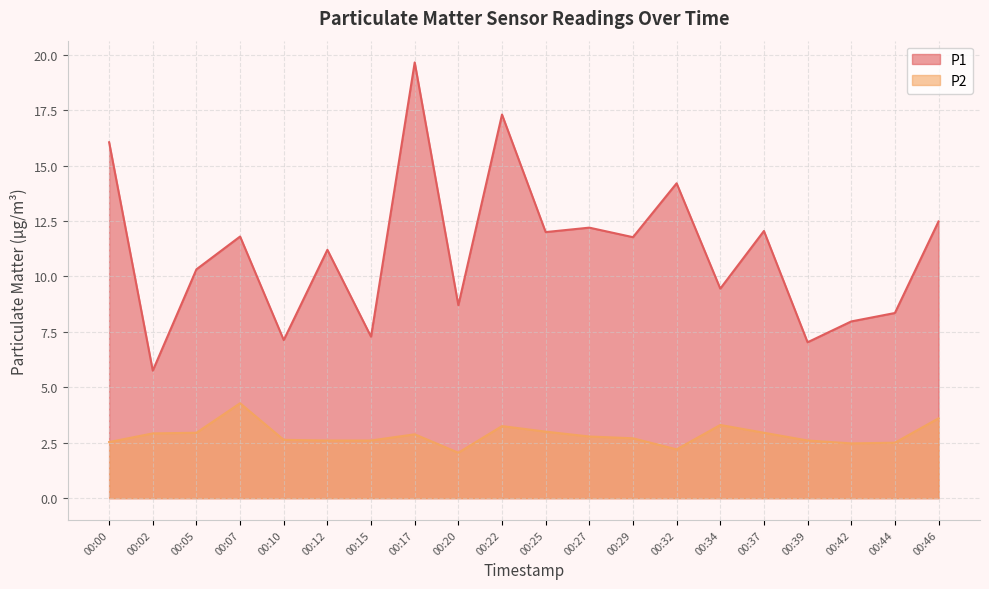

Reading right to left, transcribe all the data shown in this chart.

P1: 00:46=12.5	00:44=8.3	00:42=8.0	00:39=7.0	00:37=12.1	00:34=9.4	00:32=14.2	00:29=11.8	00:27=12.2	00:25=12.0	00:22=17.3	00:20=8.7	00:17=19.6	00:15=7.3	00:12=11.2	00:10=7.1	00:07=11.8	00:05=10.3	00:02=5.8	00:00=16.1
P2: 00:46=3.6	00:44=2.5	00:42=2.5	00:39=2.6	00:37=3.0	00:34=3.3	00:32=2.2	00:29=2.7	00:27=2.8	00:25=3.0	00:22=3.2	00:20=2.0	00:17=2.9	00:15=2.6	00:12=2.6	00:10=2.6	00:07=4.3	00:05=3.0	00:02=2.9	00:00=2.5